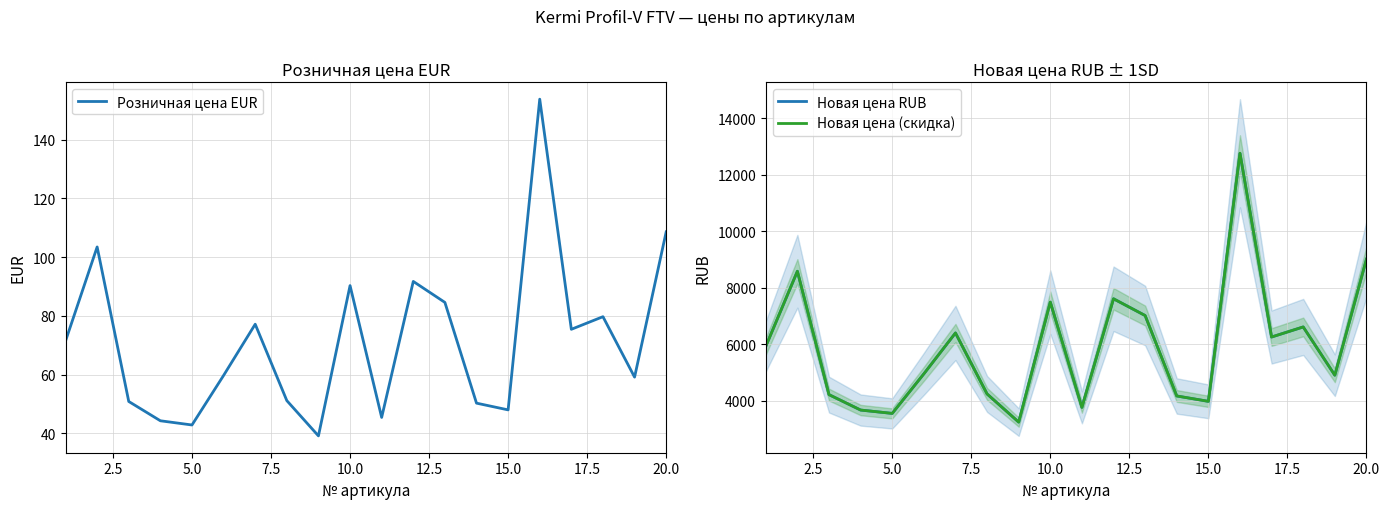

What is the maximum value for Розничная цена EUR?

153.7